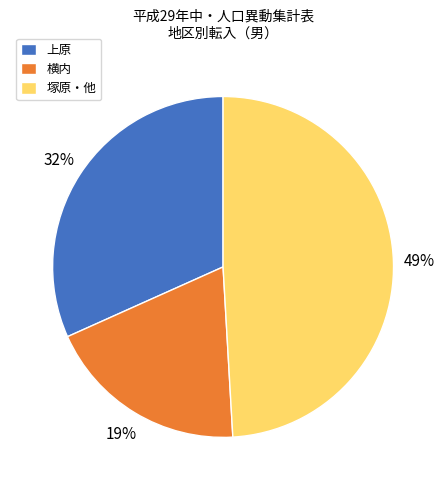

What is the ratio of the value at 塚原・他 to the value at 横内?

2.6